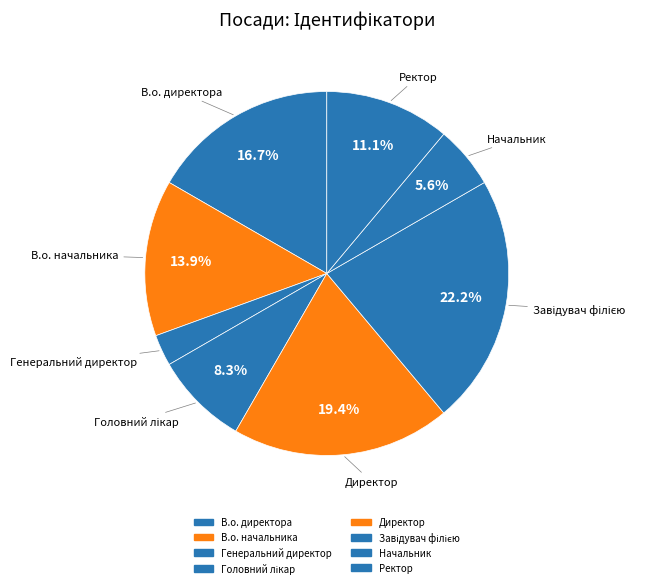

Do В.о. начальника and Генеральний директор together represent more than half of the pie?

No